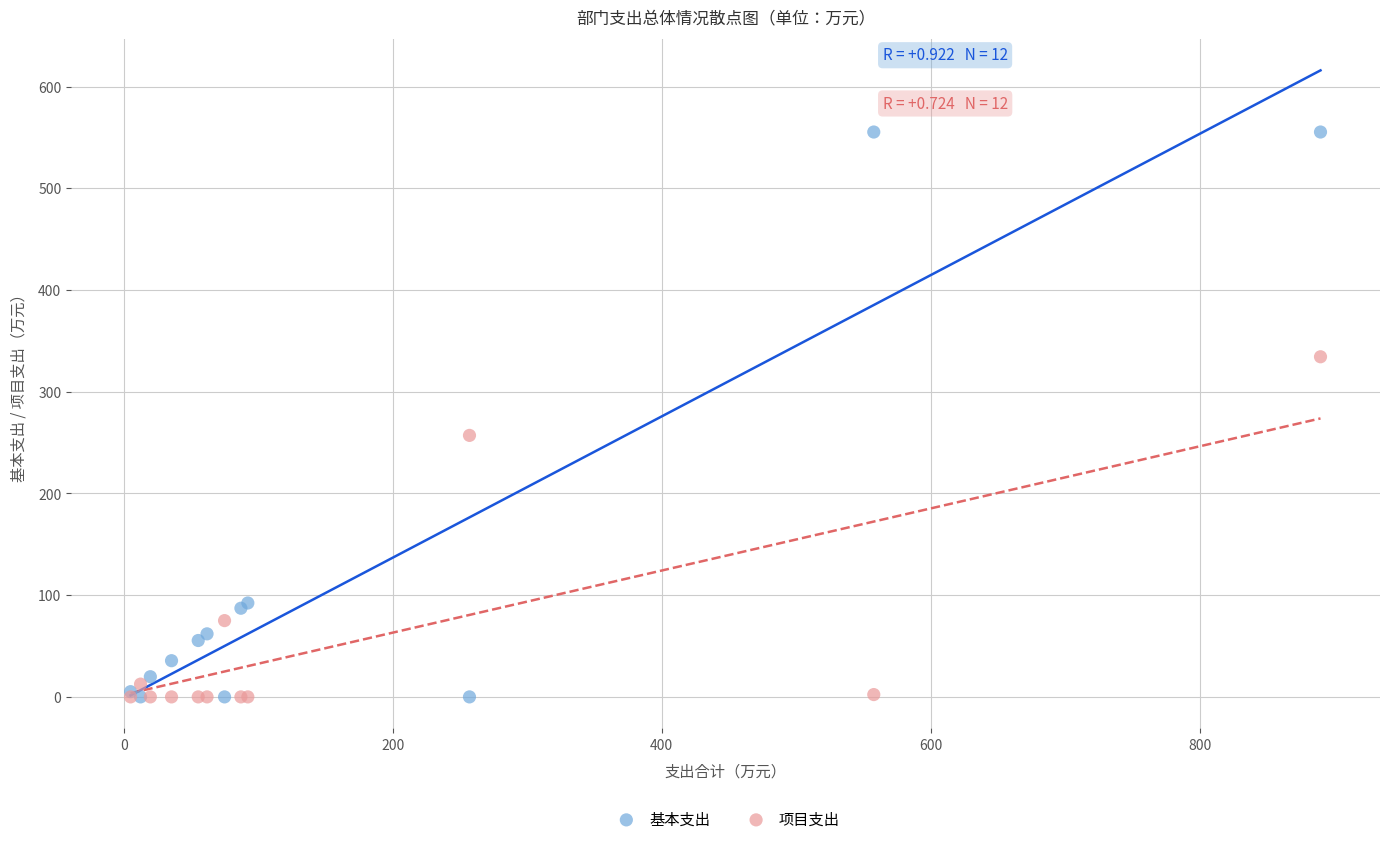

Across all series, what Y value is closest to 277?

257.1